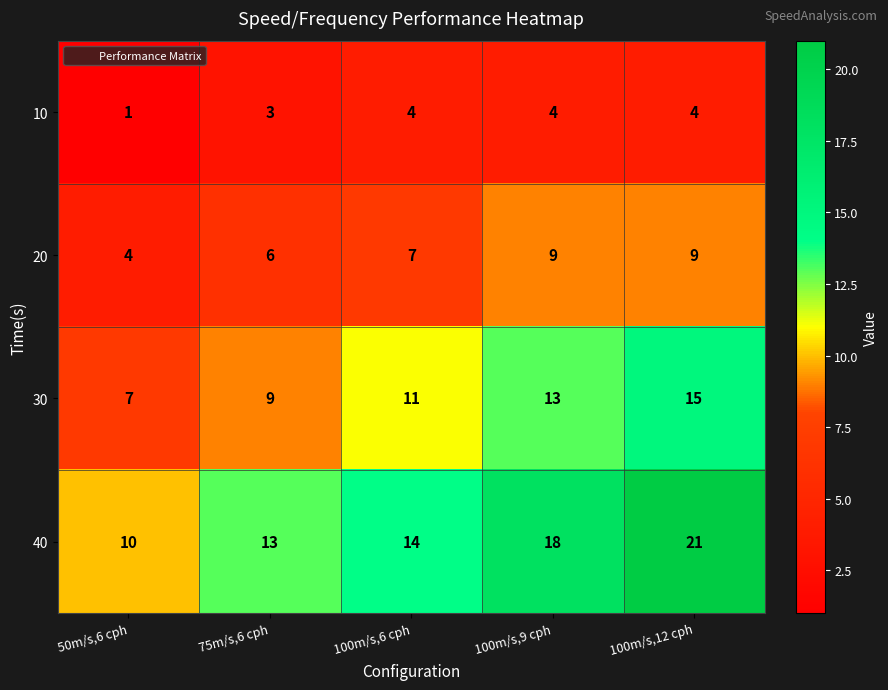

Which series has the widest spread of values?

40